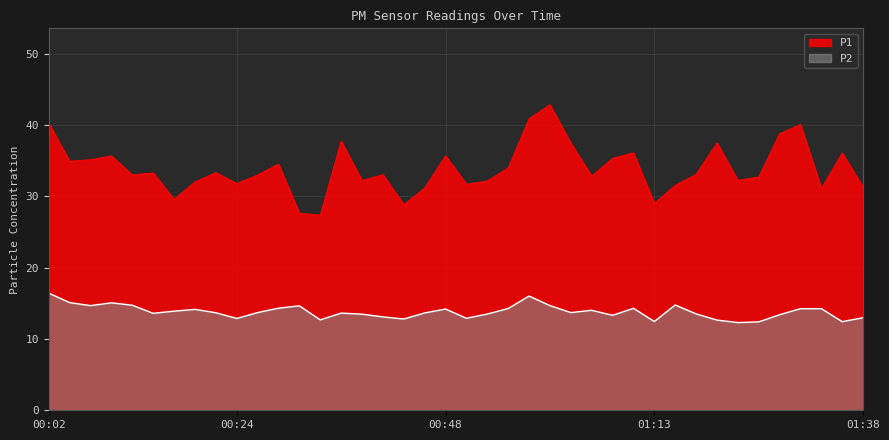

Is the value of P2 at 00:21 greater than the value of P1 at 00:41?

No